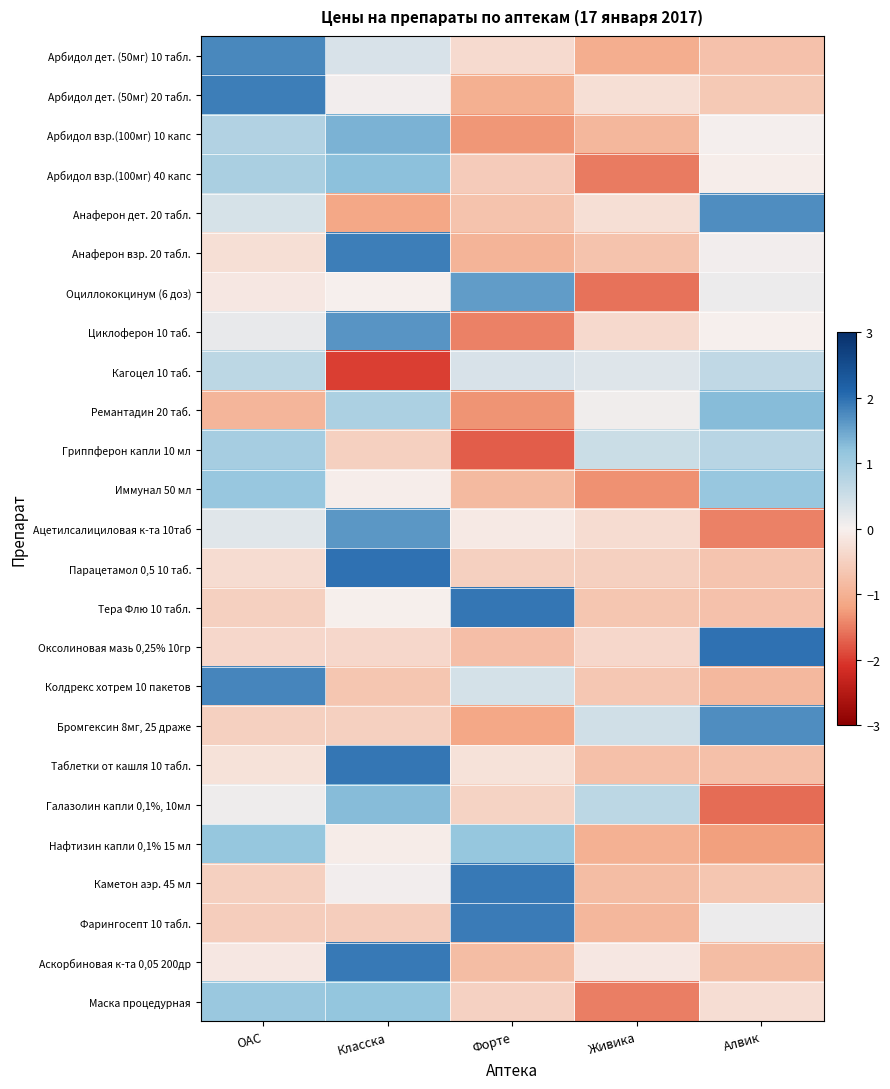

Reading right to left, transcribe all the data shown in this chart.

Арбидол дет. (50мг) 10 табл.: Алвик=-0.7	Живика=-1.0	Форте=-0.3	Класска=0.4	ОАС=1.8
Арбидол дет. (50мг) 20 табл.: Алвик=-0.6	Живика=-0.3	Форте=-1.0	Класска=0.0	ОАС=1.9
Арбидол взр.(100мг) 10 капс: Алвик=0.0	Живика=-0.9	Форте=-1.3	Класска=1.4	ОАС=0.8
Арбидол взр.(100мг) 40 капс: Алвик=-0.0	Живика=-1.5	Форте=-0.6	Класска=1.2	ОАС=0.9
Анаферон дет. 20 табл.: Алвик=1.7	Живика=-0.3	Форте=-0.7	Класска=-1.1	ОАС=0.4
Анаферон взр. 20 табл.: Алвик=0.1	Живика=-0.7	Форте=-0.9	Класска=1.9	ОАС=-0.3
Оциллококцинум (6 доз): Алвик=0.1	Живика=-1.6	Форте=1.6	Класска=0.0	ОАС=-0.1
Циклоферон 10 таб.: Алвик=0.0	Живика=-0.4	Форте=-1.5	Класска=1.6	ОАС=0.2
Кагоцел 10 таб.: Алвик=0.6	Живика=0.3	Форте=0.4	Класска=-2.0	ОАС=0.7
Ремантадин 20 таб.: Алвик=1.3	Живика=0.1	Форте=-1.3	Класска=0.9	ОАС=-0.9
Гриппферон капли 10 мл: Алвик=0.7	Живика=0.5	Форте=-1.7	Класска=-0.5	ОАС=1.0
Иммунал 50 мл: Алвик=1.1	Живика=-1.3	Форте=-0.9	Класска=-0.0	ОАС=1.1
Ацетилсалициловая к-та 10таб: Алвик=-1.5	Живика=-0.3	Форте=-0.1	Класска=1.6	ОАС=0.3
Парацетамол 0,5 10 таб.: Алвик=-0.7	Живика=-0.5	Форте=-0.5	Класска=2.0	ОАС=-0.3
Тера Флю 10 табл.: Алвик=-0.7	Живика=-0.7	Форте=1.9	Класска=-0.0	ОАС=-0.5
Оксолиновая мазь 0,25% 10гр: Алвик=2.0	Живика=-0.4	Форте=-0.8	Класска=-0.4	ОАС=-0.4
Колдрекс хотрем 10 пакетов: Алвик=-0.9	Живика=-0.6	Форте=0.4	Класска=-0.7	ОАС=1.8
Бромгексин 8мг, 25 драже: Алвик=1.7	Живика=0.4	Форте=-1.1	Класска=-0.5	ОАС=-0.5
Таблетки от кашля 10 табл.: Алвик=-0.8	Живика=-0.8	Форте=-0.2	Класска=1.9	ОАС=-0.2
Галазолин капли 0,1%, 10мл: Алвик=-1.6	Живика=0.7	Форте=-0.5	Класска=1.3	ОАС=0.1
Нафтизин капли 0,1% 15 мл: Алвик=-1.2	Живика=-1.0	Форте=1.1	Класска=-0.0	ОАС=1.1
Каметон аэр. 45 мл: Алвик=-0.7	Живика=-0.8	Форте=1.9	Класска=0.1	ОАС=-0.5
Фарингосепт 10 табл.: Алвик=0.1	Живика=-0.9	Форте=1.9	Класска=-0.6	ОАС=-0.6
Аскорбиновая к-та 0,05 200др: Алвик=-0.8	Живика=-0.1	Форте=-0.8	Класска=1.9	ОАС=-0.1
Маска процедурная: Алвик=-0.3	Живика=-1.5	Форте=-0.5	Класска=1.2	ОАС=1.1